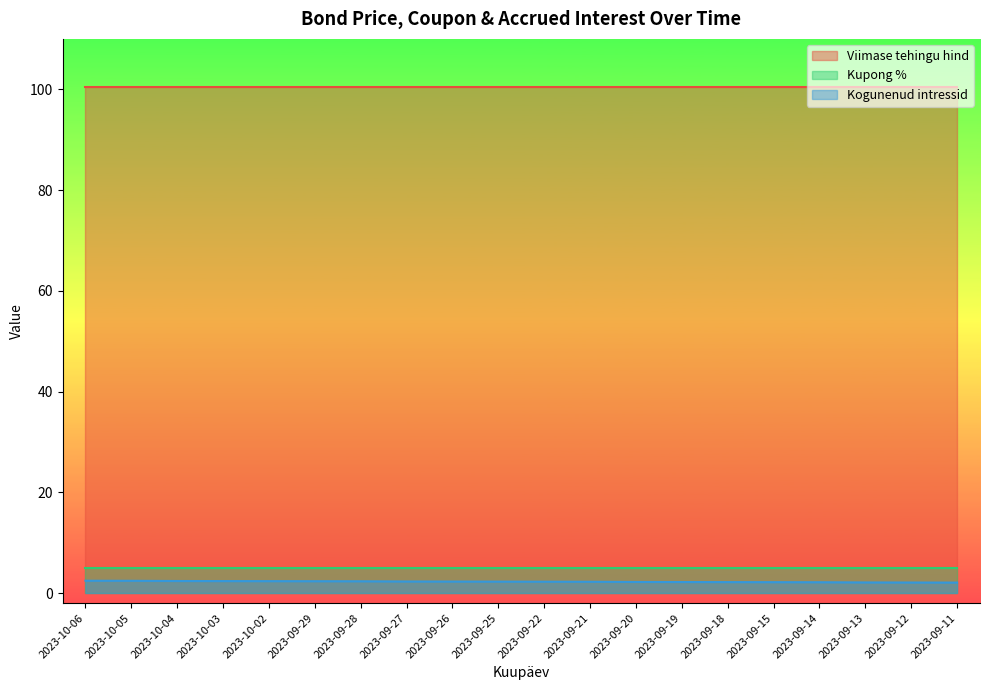

Reading left to right, transcribe all the data shown in this chart.

Viimase tehingu hind: 2023-10-06=100.5	2023-10-05=100.5	2023-10-04=100.5	2023-10-03=100.5	2023-10-02=100.5	2023-09-29=100.5	2023-09-28=100.5	2023-09-27=100.5	2023-09-26=100.5	2023-09-25=100.5	2023-09-22=100.5	2023-09-21=100.5	2023-09-20=100.5	2023-09-19=100.5	2023-09-18=100.5	2023-09-15=100.5	2023-09-14=100.5	2023-09-13=100.5	2023-09-12=100.5	2023-09-11=100.5
Kupong %: 2023-10-06=5.0	2023-10-05=5.0	2023-10-04=5.0	2023-10-03=5.0	2023-10-02=5.0	2023-09-29=5.0	2023-09-28=5.0	2023-09-27=5.0	2023-09-26=5.0	2023-09-25=5.0	2023-09-22=5.0	2023-09-21=5.0	2023-09-20=5.0	2023-09-19=5.0	2023-09-18=5.0	2023-09-15=5.0	2023-09-14=5.0	2023-09-13=5.0	2023-09-12=5.0	2023-09-11=5.0
Kogunenud intressid: 2023-10-06=2.4	2023-10-05=2.4	2023-10-04=2.4	2023-10-03=2.4	2023-10-02=2.4	2023-09-29=2.3	2023-09-28=2.3	2023-09-27=2.3	2023-09-26=2.3	2023-09-25=2.3	2023-09-22=2.2	2023-09-21=2.2	2023-09-20=2.2	2023-09-19=2.2	2023-09-18=2.2	2023-09-15=2.2	2023-09-14=2.1	2023-09-13=2.1	2023-09-12=2.1	2023-09-11=2.1